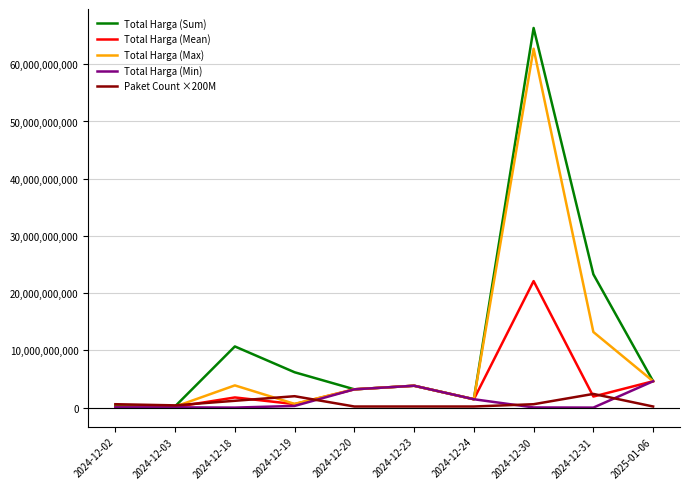

The value of Total Harga (Mean) at 2024-12-20 is 3204000000.0. True or false?

True